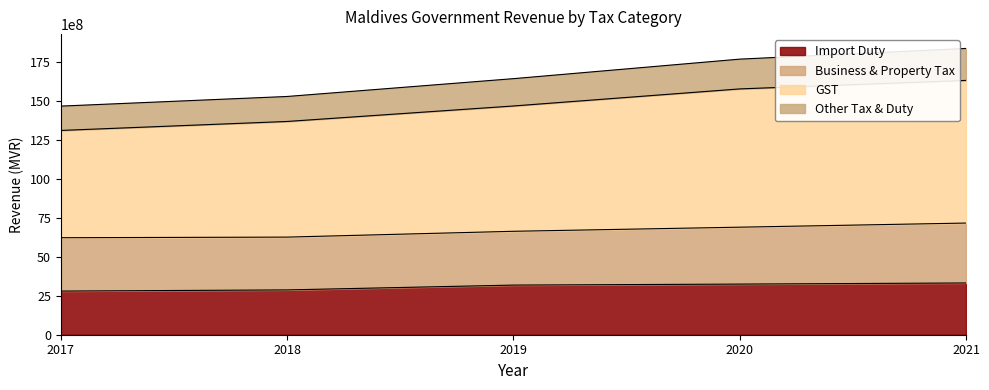

What is the total value across all series at 2021?

18365761700